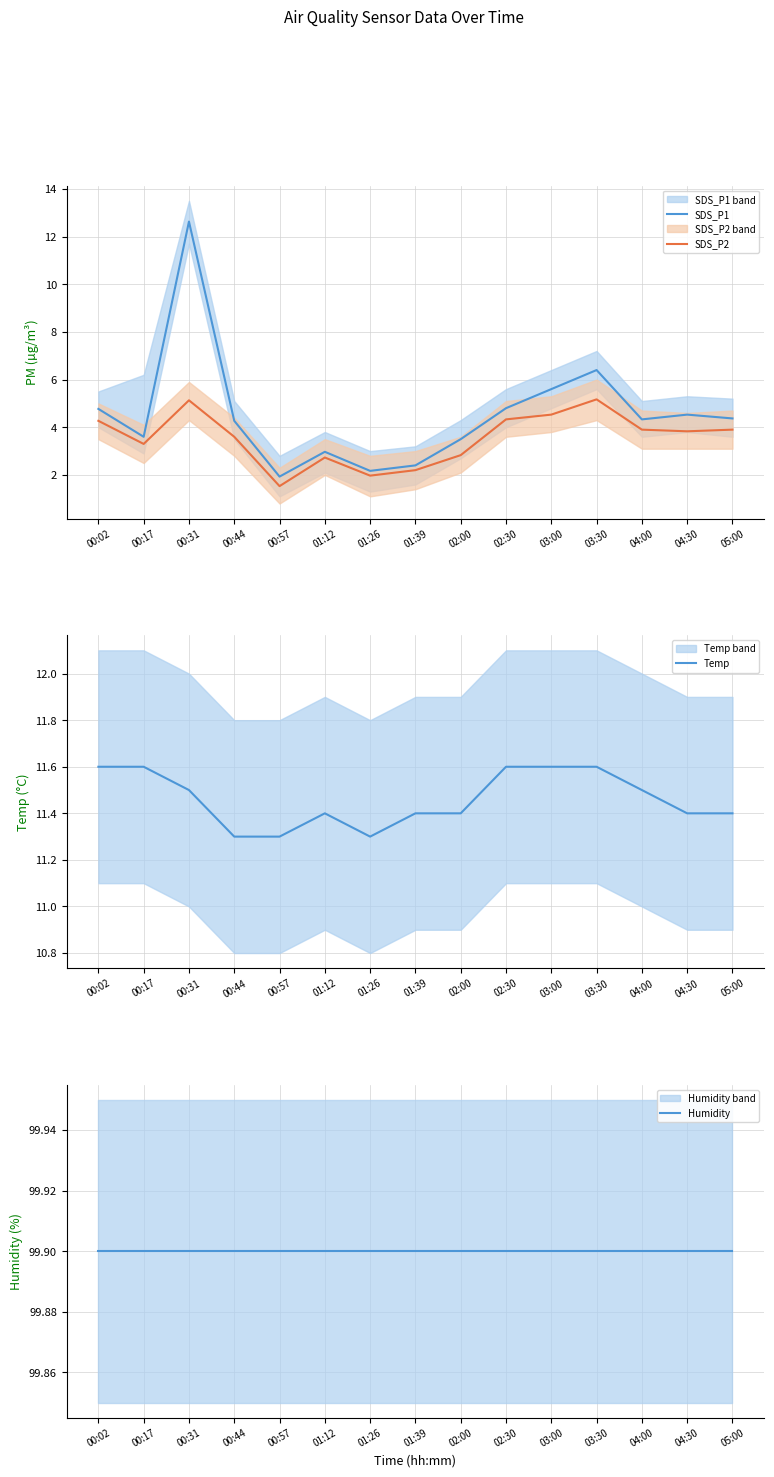

True or false: Humidity and SDS_P2 cross at least once.

False